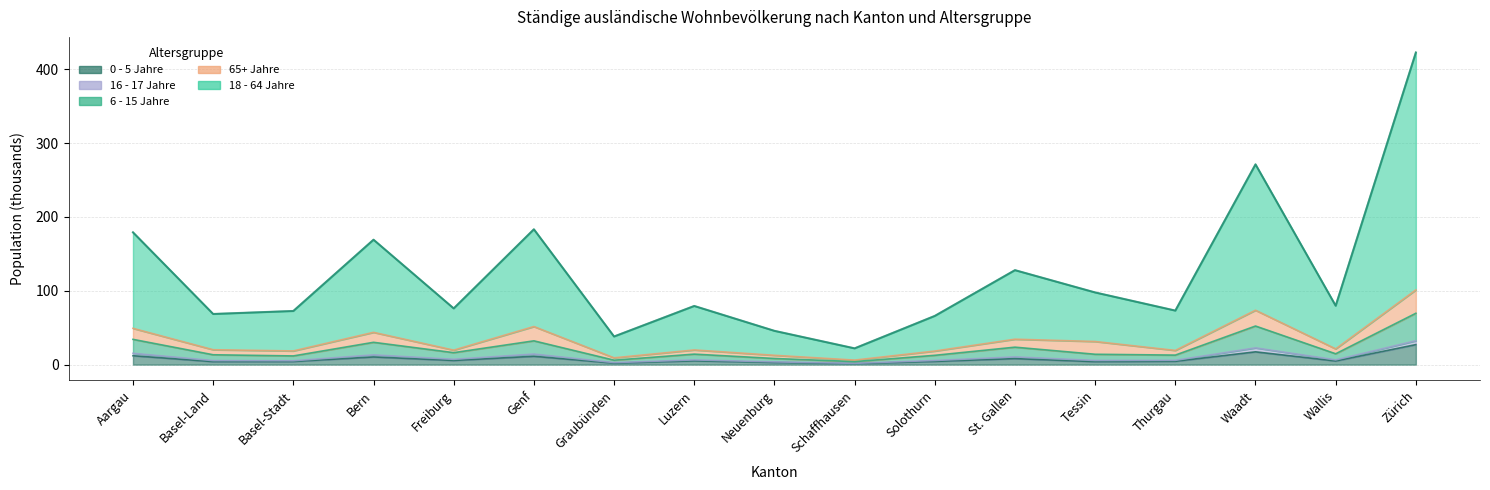

Which series changed the most between Freiburg and Schaffhausen?

18 - 64 Jahre